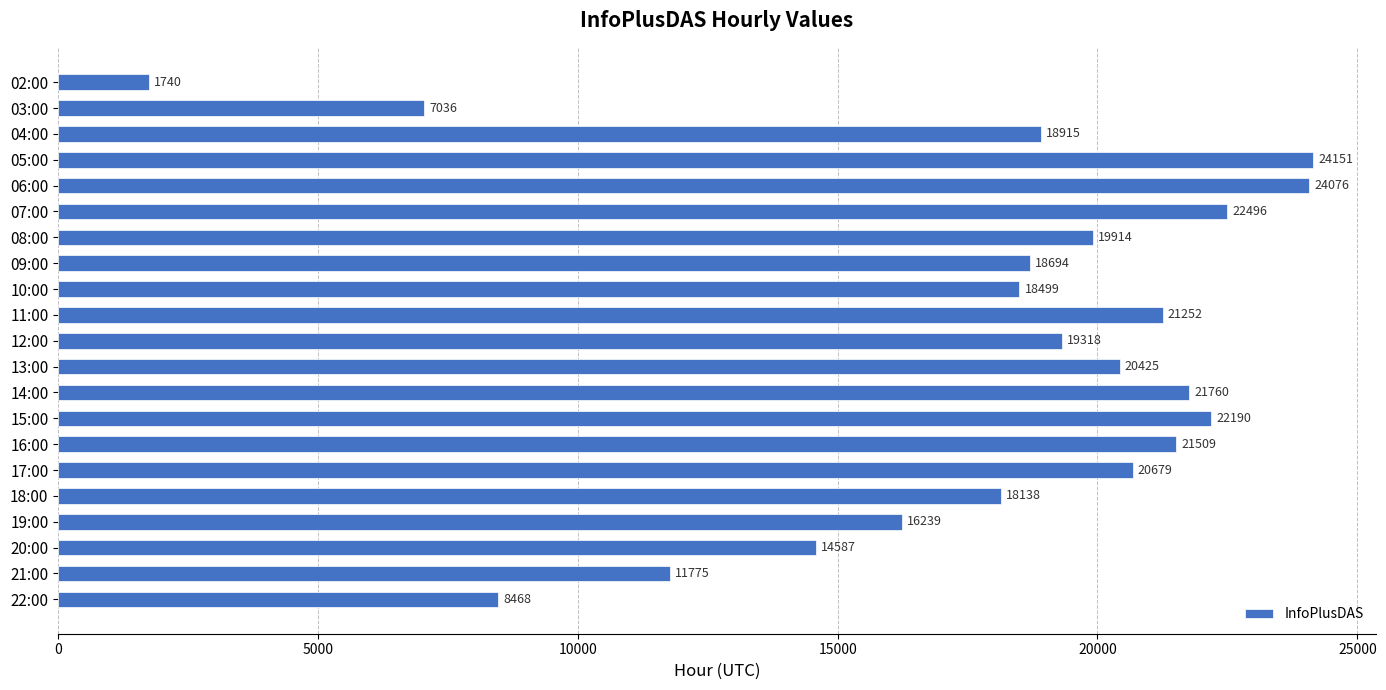

Reading top to bottom, list all the values displayed in this chart.

1740	7036	18915	24151	24076	22496	19914	18694	18499	21252	19318	20425	21760	22190	21509	20679	18138	16239	14587	11775	8468